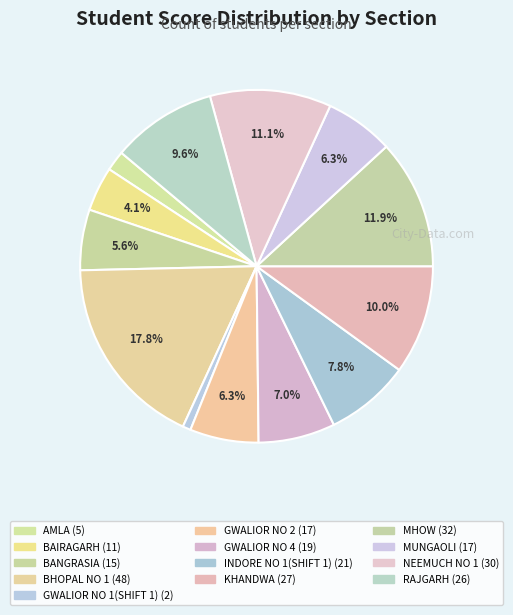

What is the total percentage of GWALIOR NO 4 and GWALIOR NO 2?

13.3%